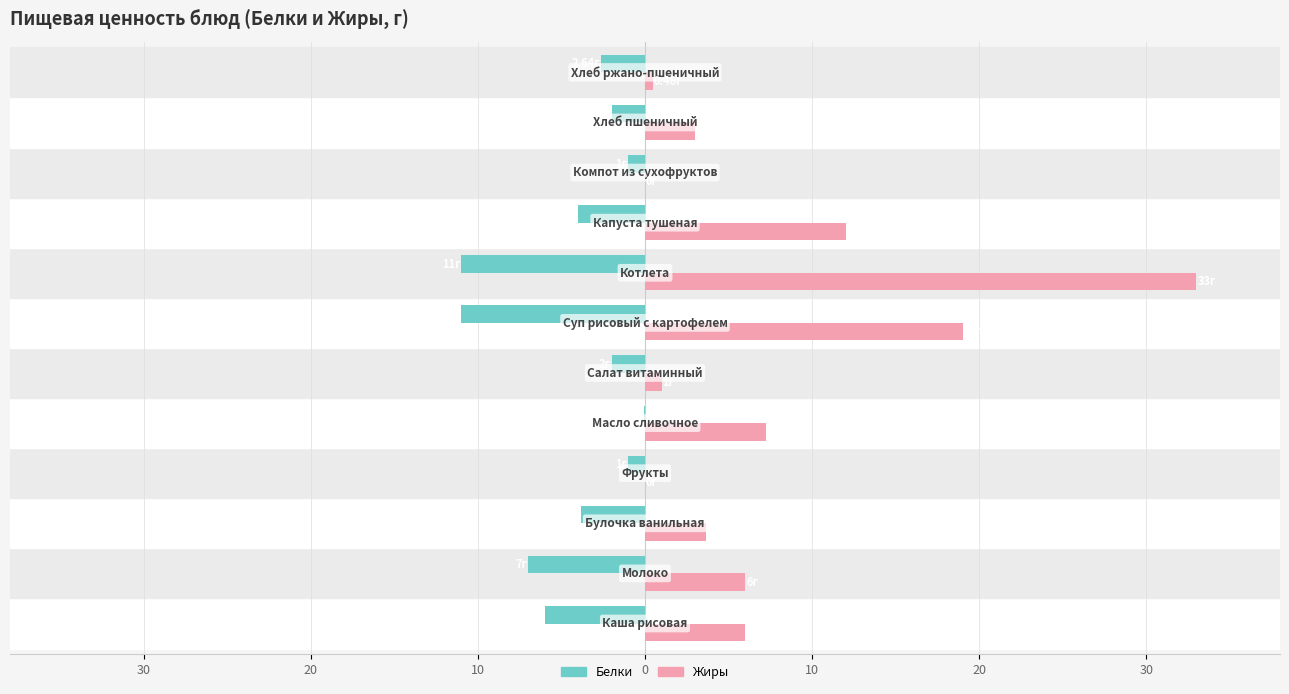

What are all the series names shown in the legend?

Белки, Жиры